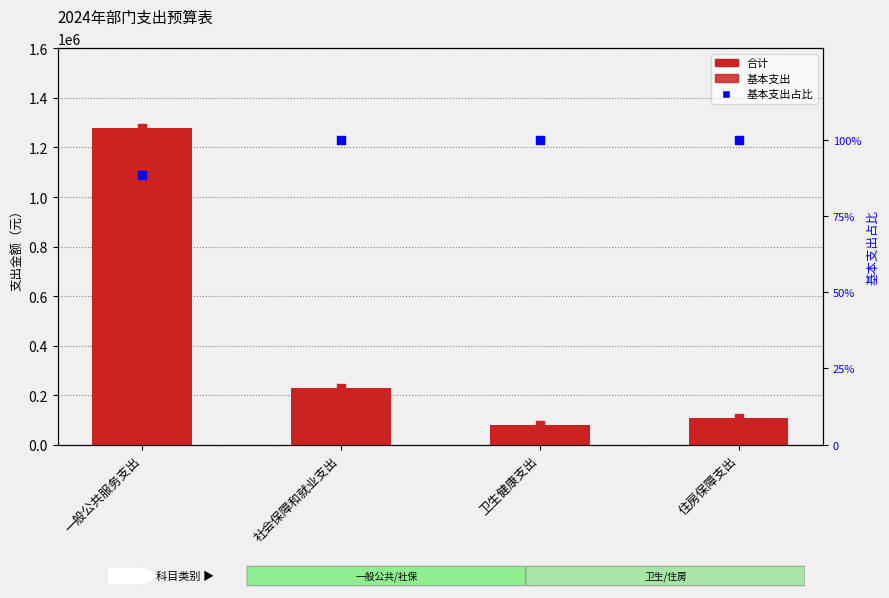

Is the value of 合计 at 住房保障支出 greater than the value of 基本支出占比 at 卫生健康支出?

Yes